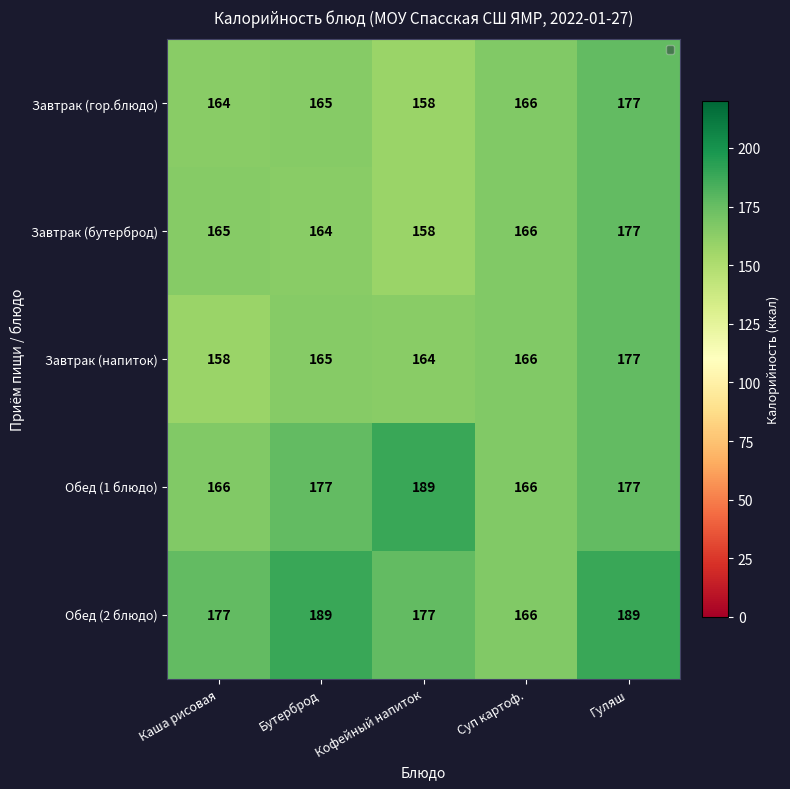

What is the maximum value shown in the chart?

189